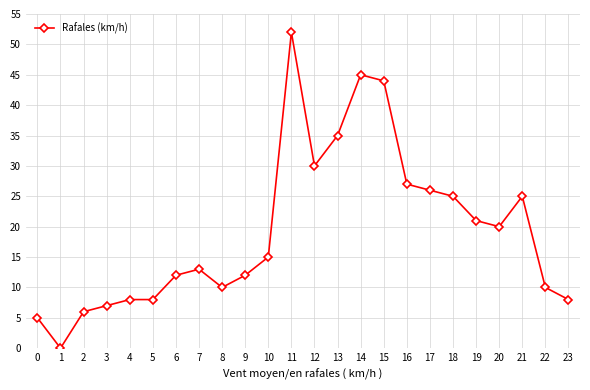

True or false: the data has more than 1 interior local peaks.

True